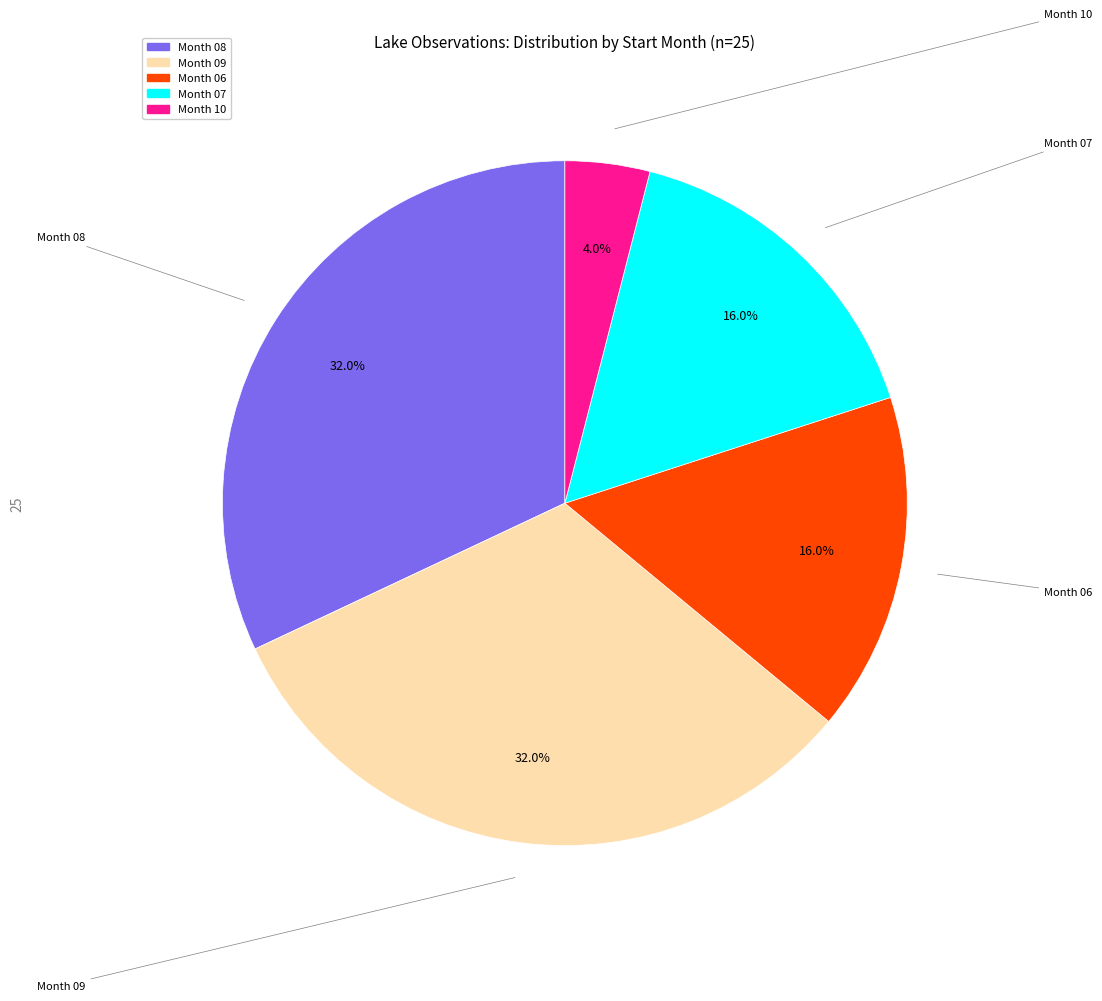

Is there any slice that represents more than half of the pie?

No